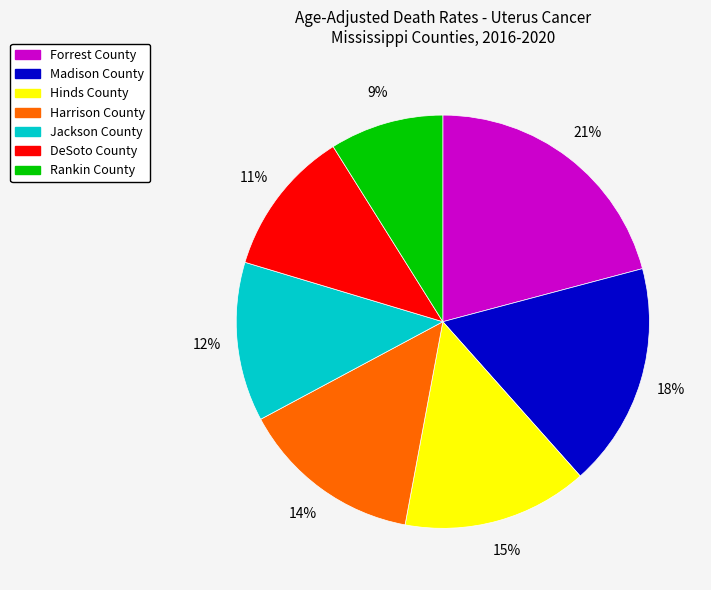

To the nearest percent, what percentage of the pie is Hinds County?

15%